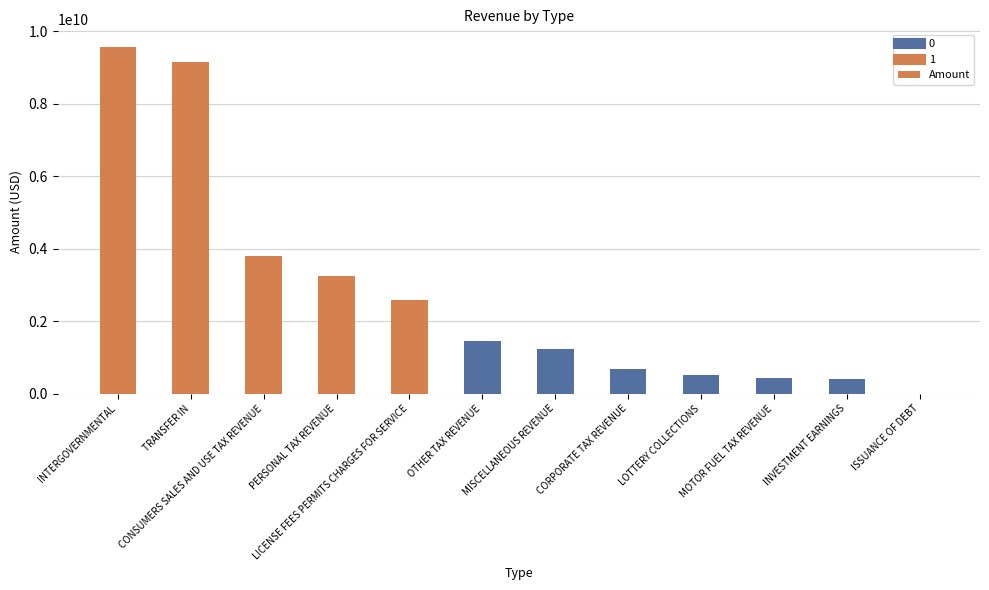

What is the maximum value shown in the chart?

9567820831.7